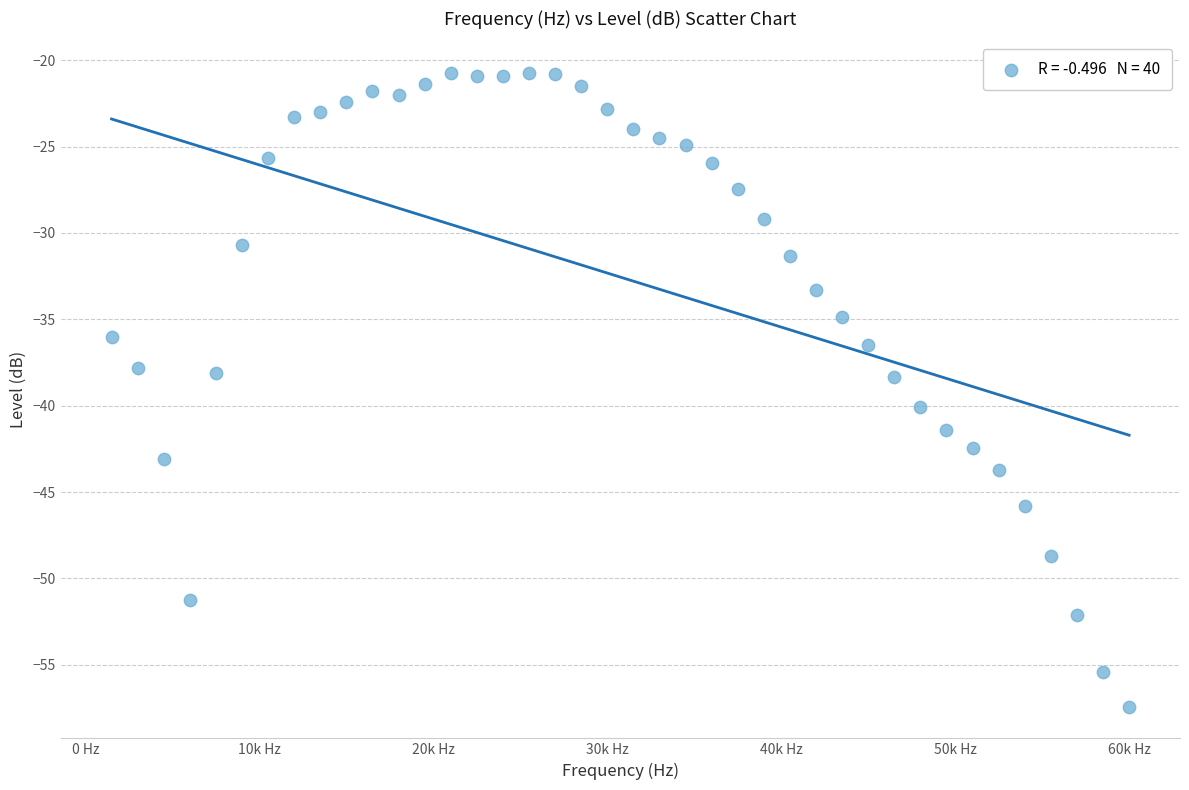

What is the range of Y values (max minus min)?

36.7